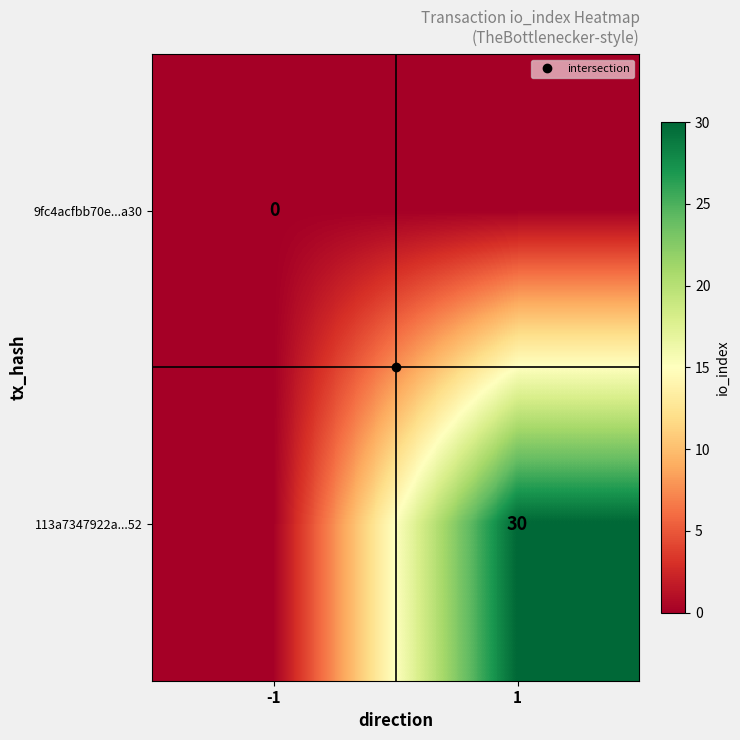

List the series in order of their overall mean, lowest first.

9fc4acfbb70e...a30, 113a7347922a...52